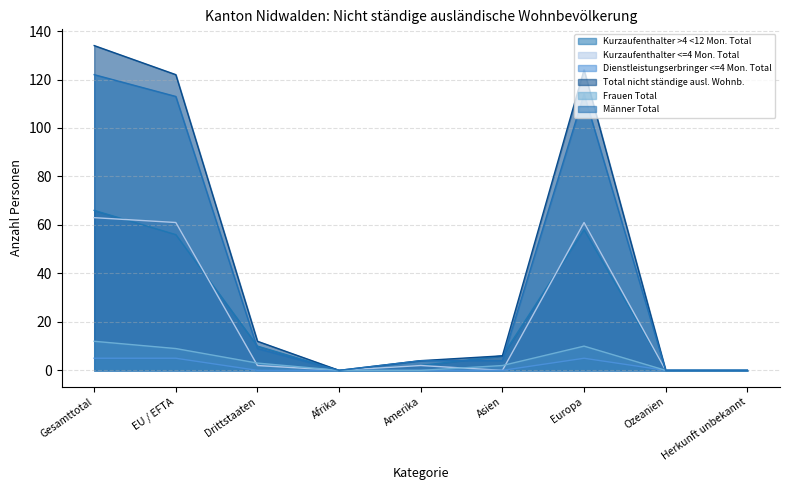

At which category does Frauen Total reach its first local peak?

Europa